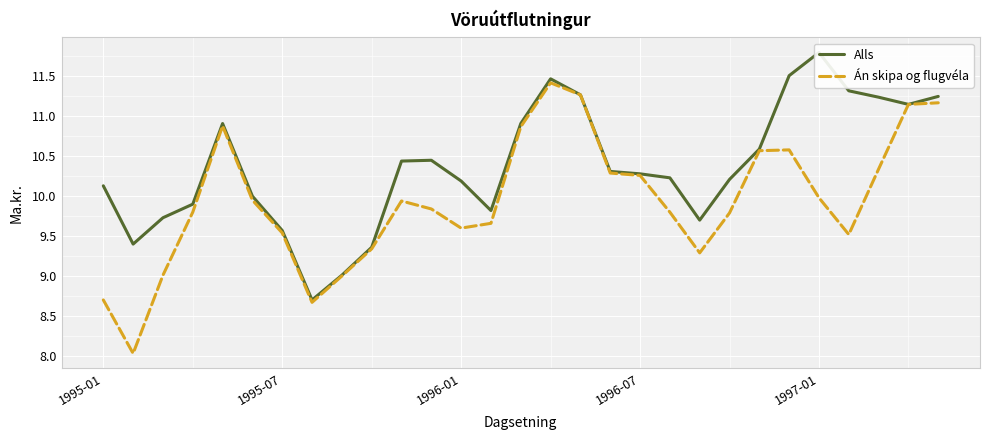

True or false: Án skipa og flugvéla has a value of 2.1 at 11.

False